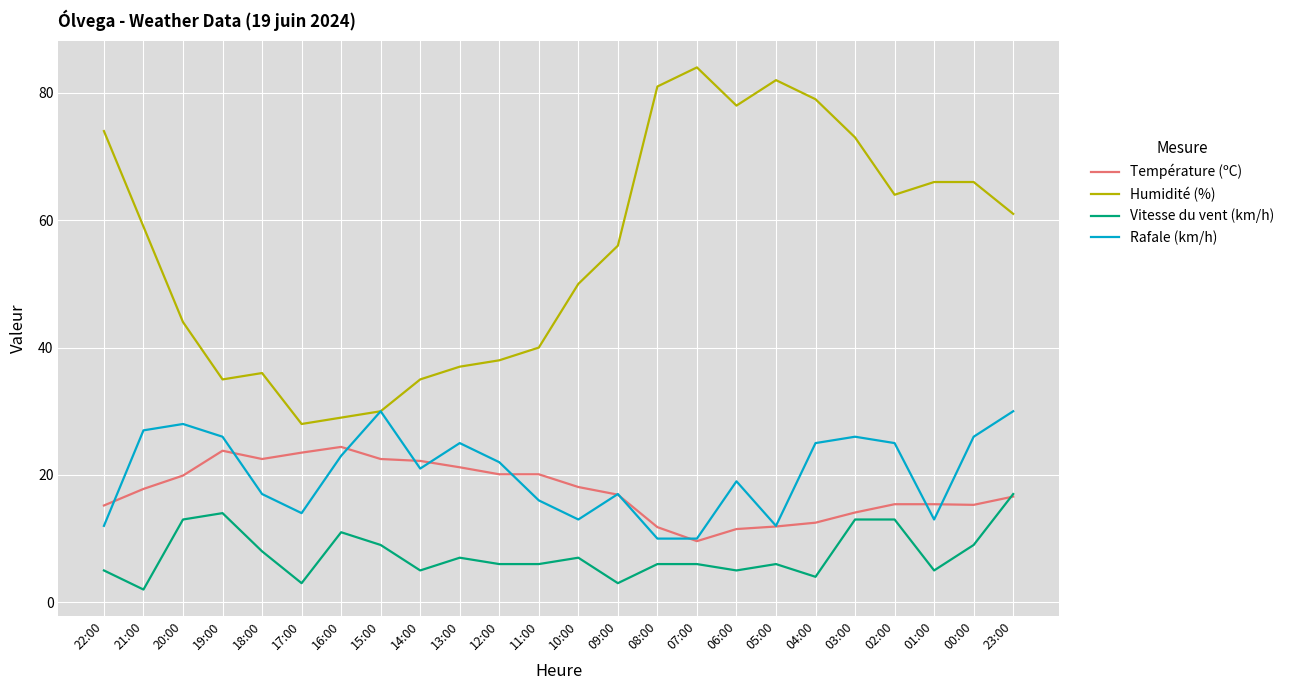

True or false: Vitesse du vent (km/h) and Rafale (km/h) intersect in this chart.

False